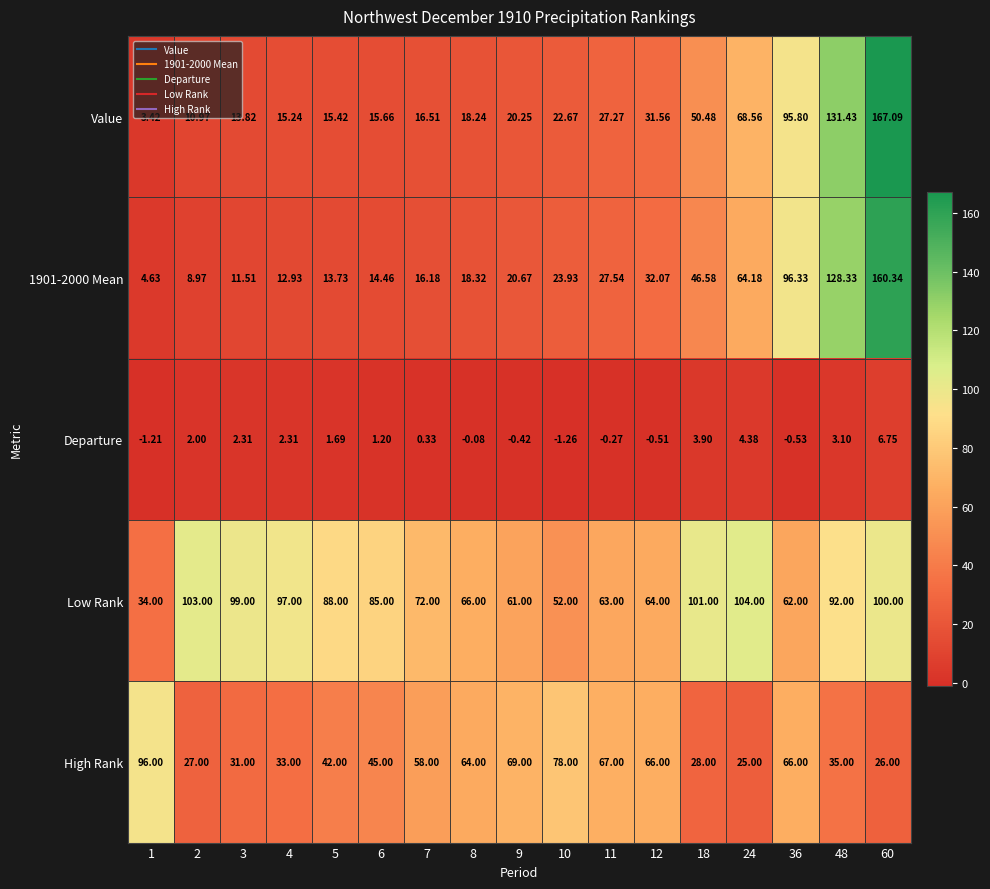

Rank the series by their maximum value, from lowest to highest.

Departure, High Rank, Low Rank, 1901-2000 Mean, Value